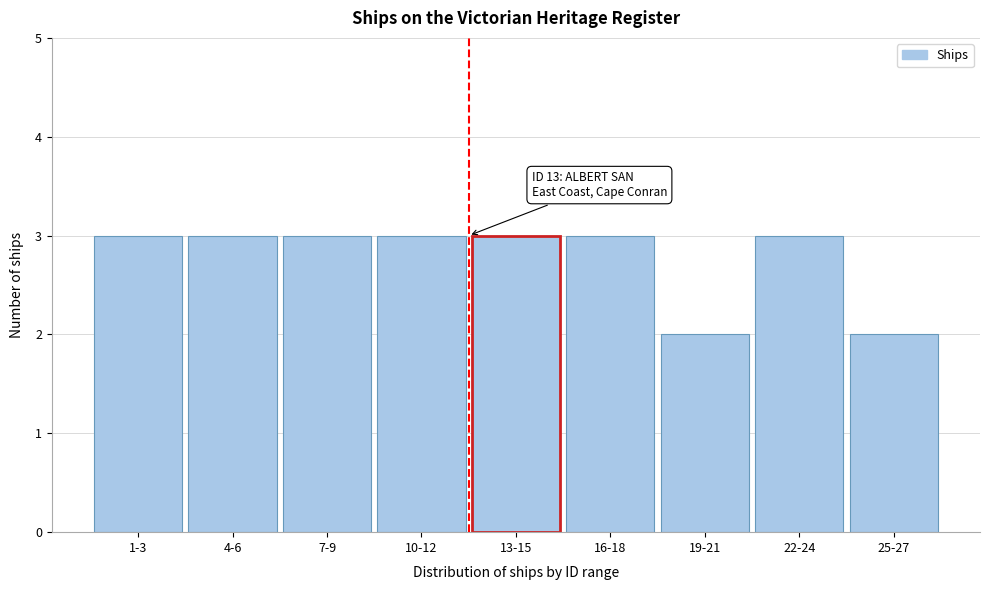

Reading left to right, transcribe all the data shown in this chart.

3	3	3	3	3	3	2	3	2